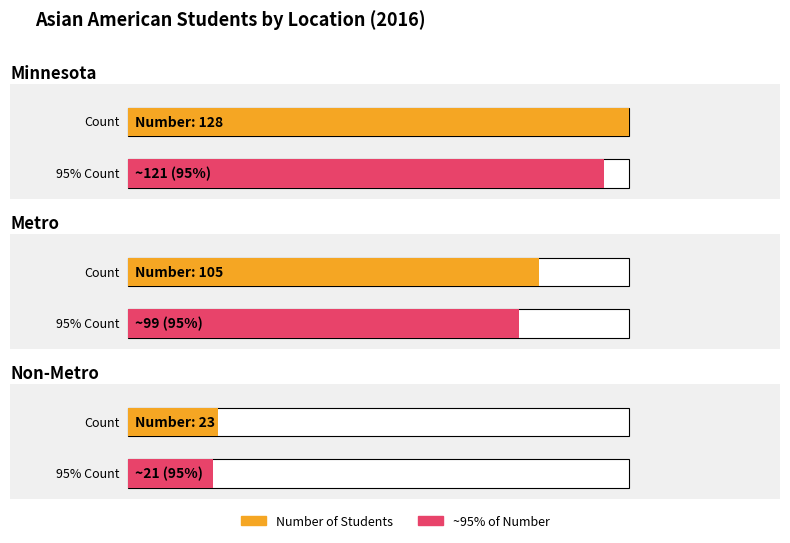

Read the value at Minnesota.

128